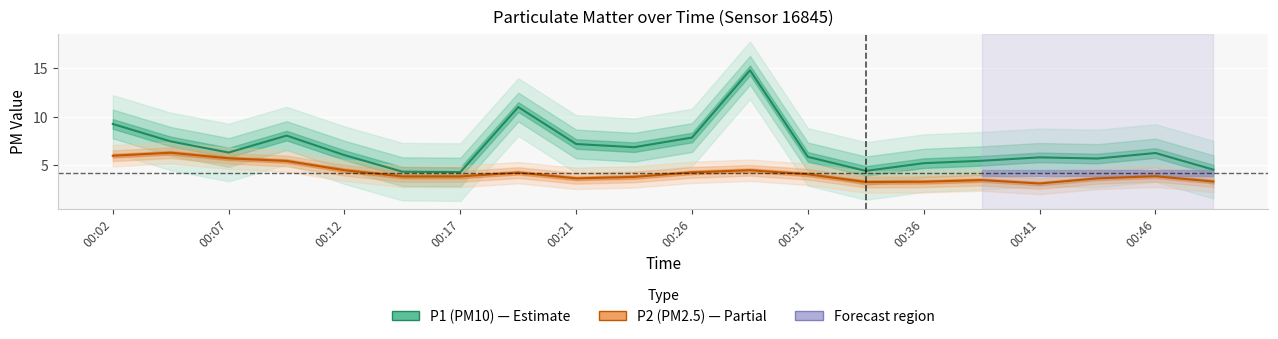

True or false: P2 (PM2.5) and P1 (PM10) intersect in this chart.

False